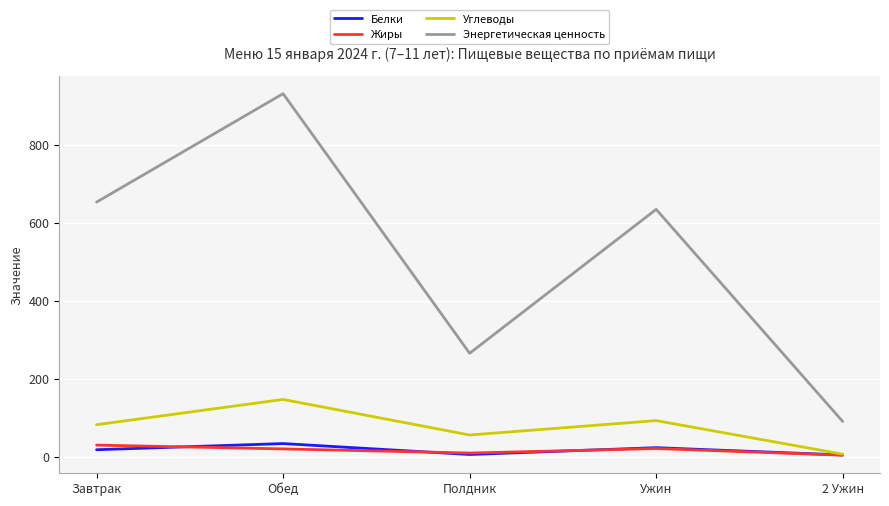

True or false: Белки and Энергетическая ценность intersect in this chart.

False